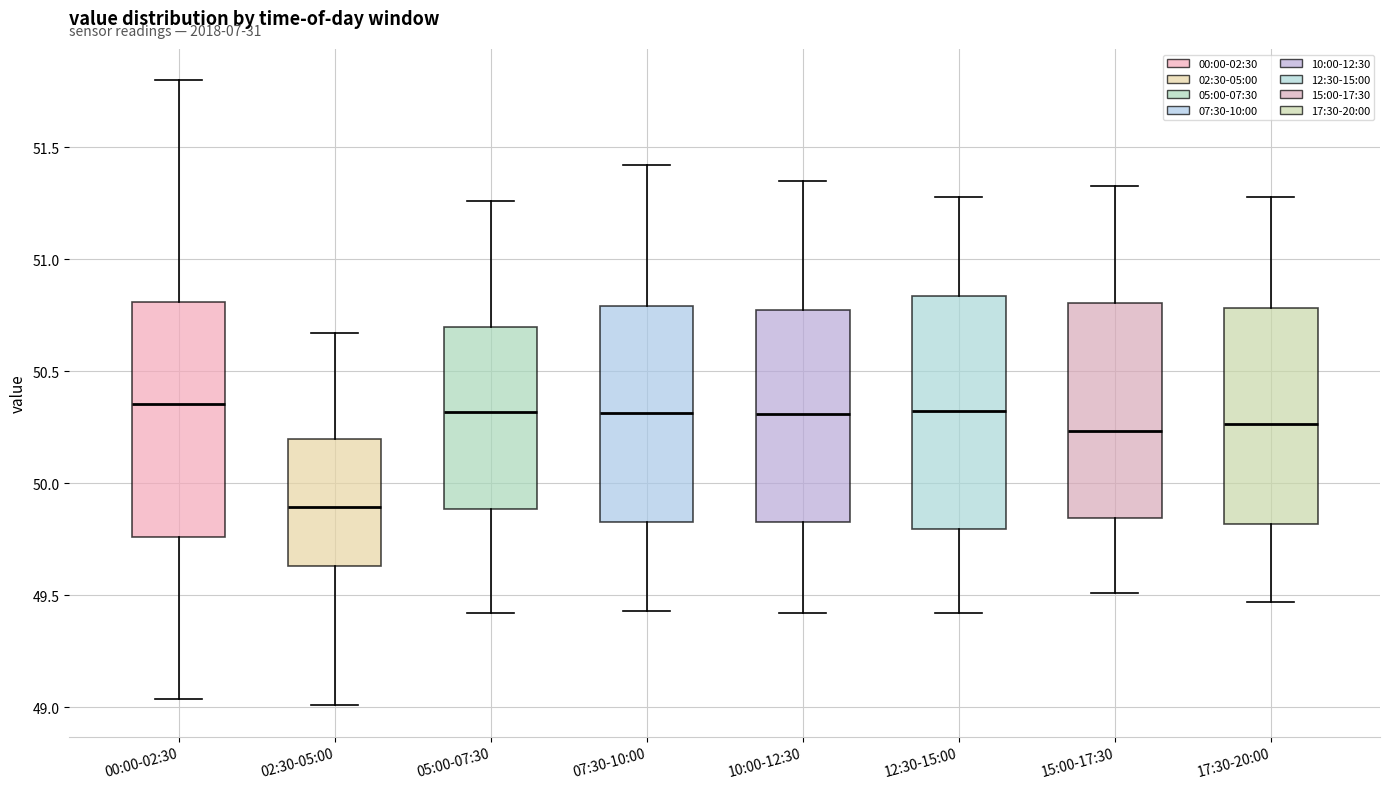

Where does the lower whisker of the box for 12:30-15:00 end on the y-axis? The values are not printed on the chart, so give them approximately, as read against the axis.

49.40